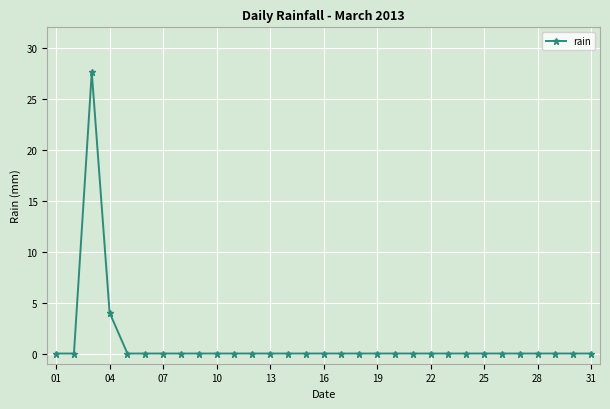

True or false: there are more than 0 points higher than both neighbors.

True